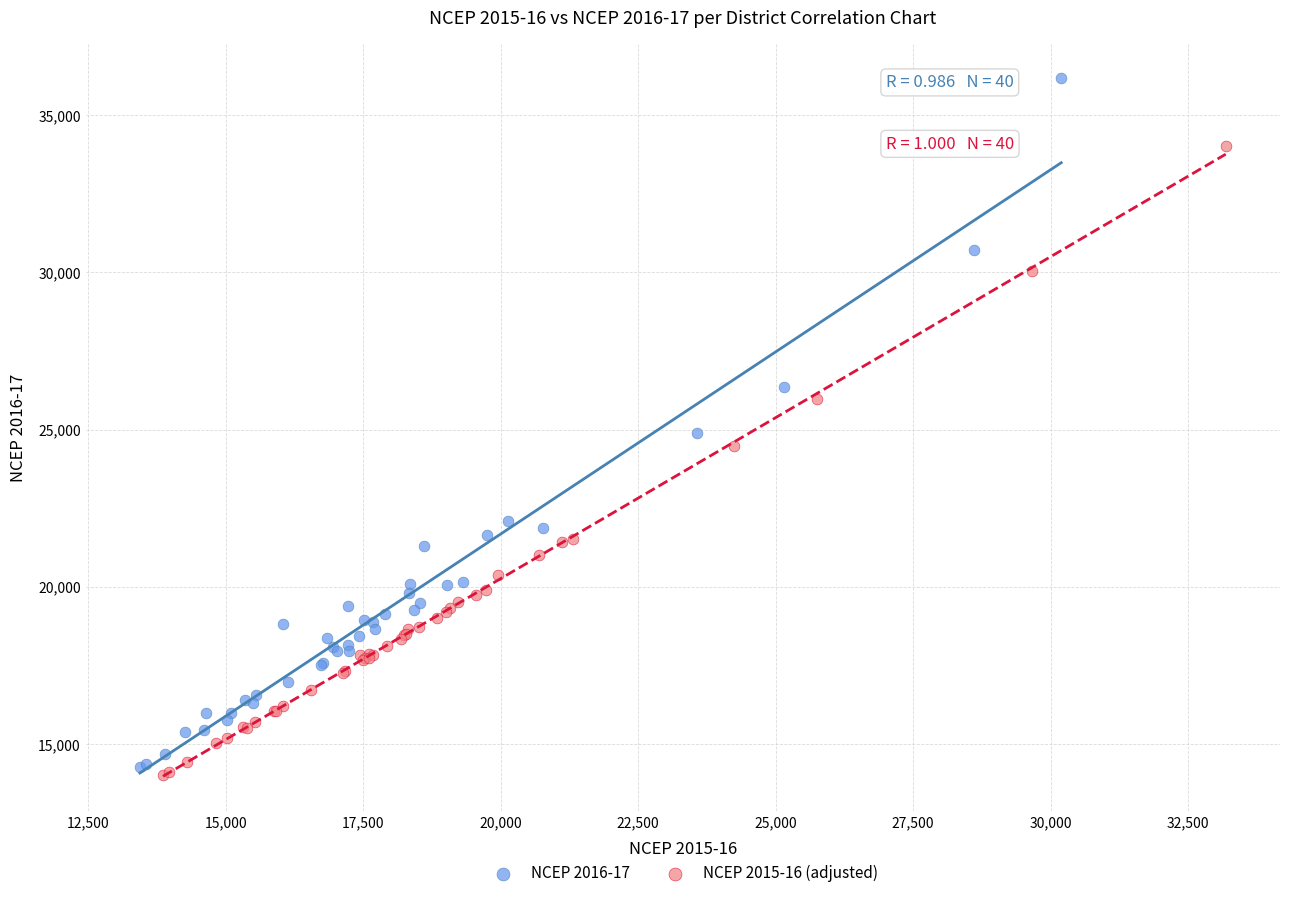

Which series has the largest Y range (max minus min)?

NCEP 2016-17